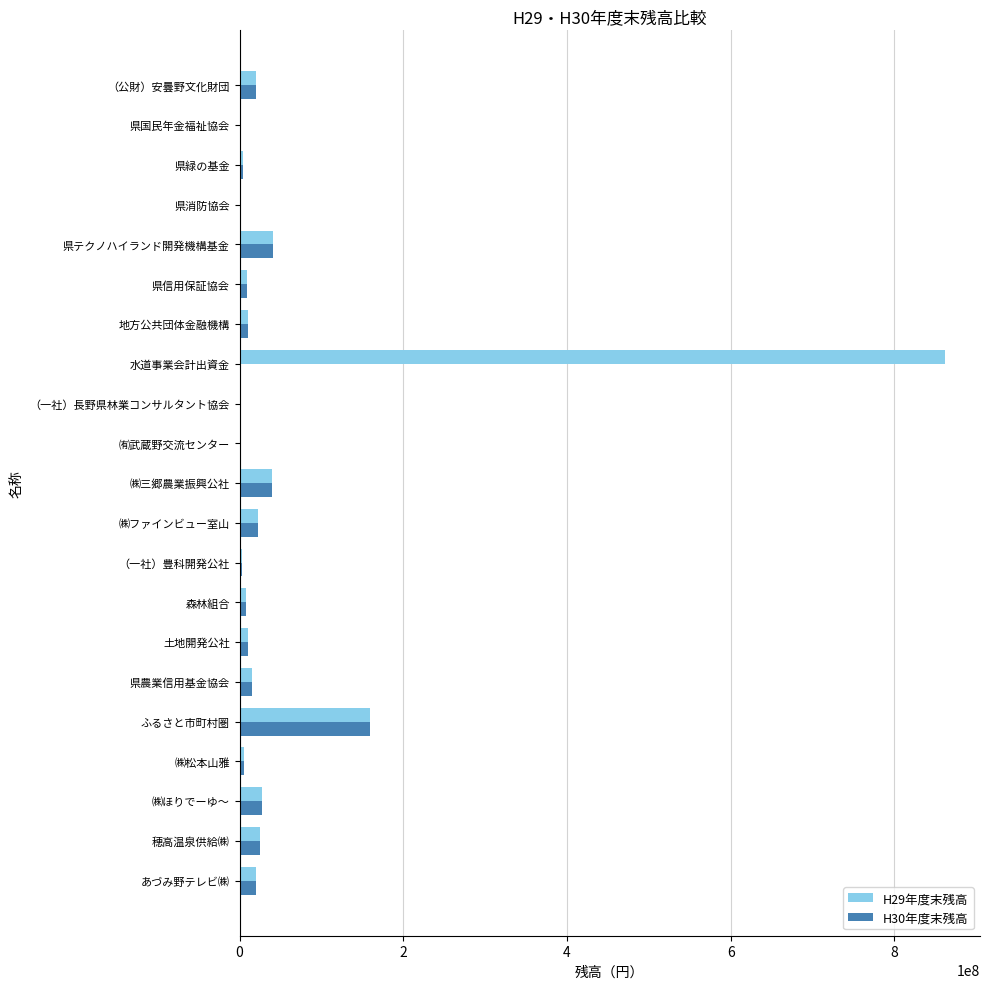

What is the sum of all H30年度末残高 values?

419821000